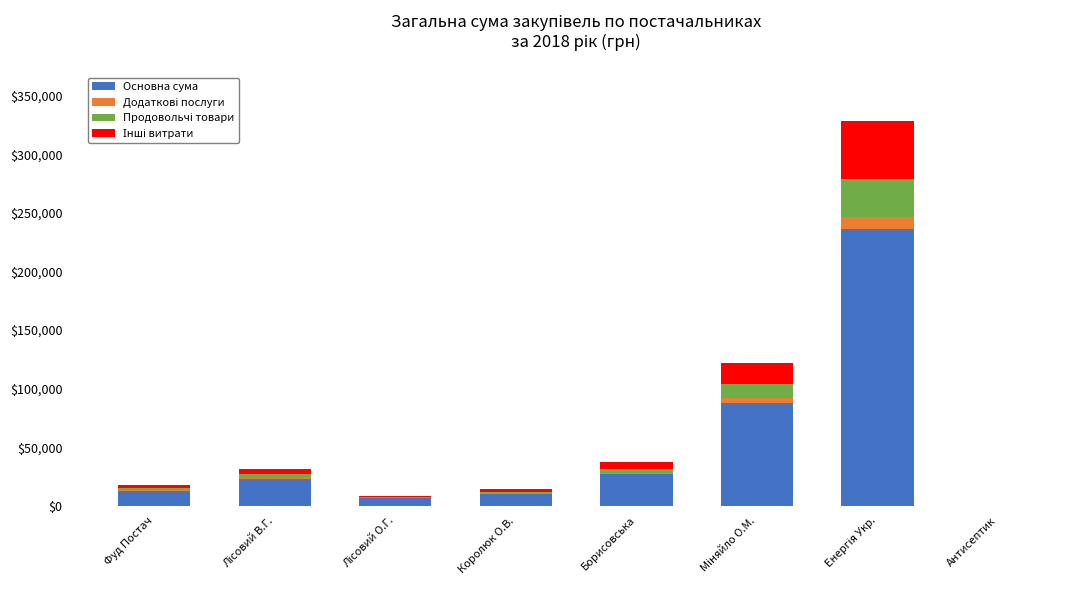

What is the maximum value for Основна сума?

236361.9